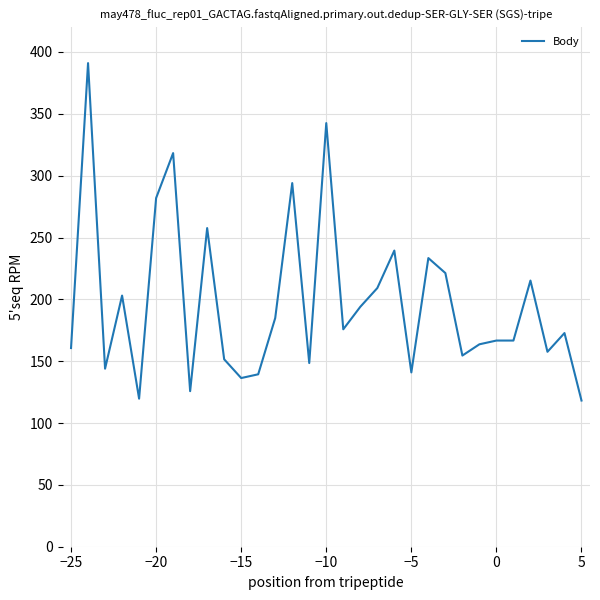

What is the maximum value shown in the chart?

391.0